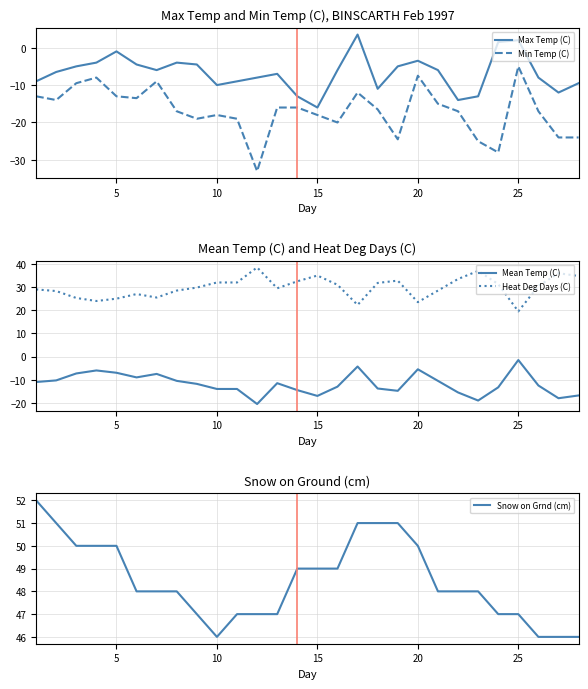

What are all the series names shown in the legend?

Max Temp (C), Min Temp (C), Mean Temp (C), Heat Deg Days (C), Snow on Grnd (cm)